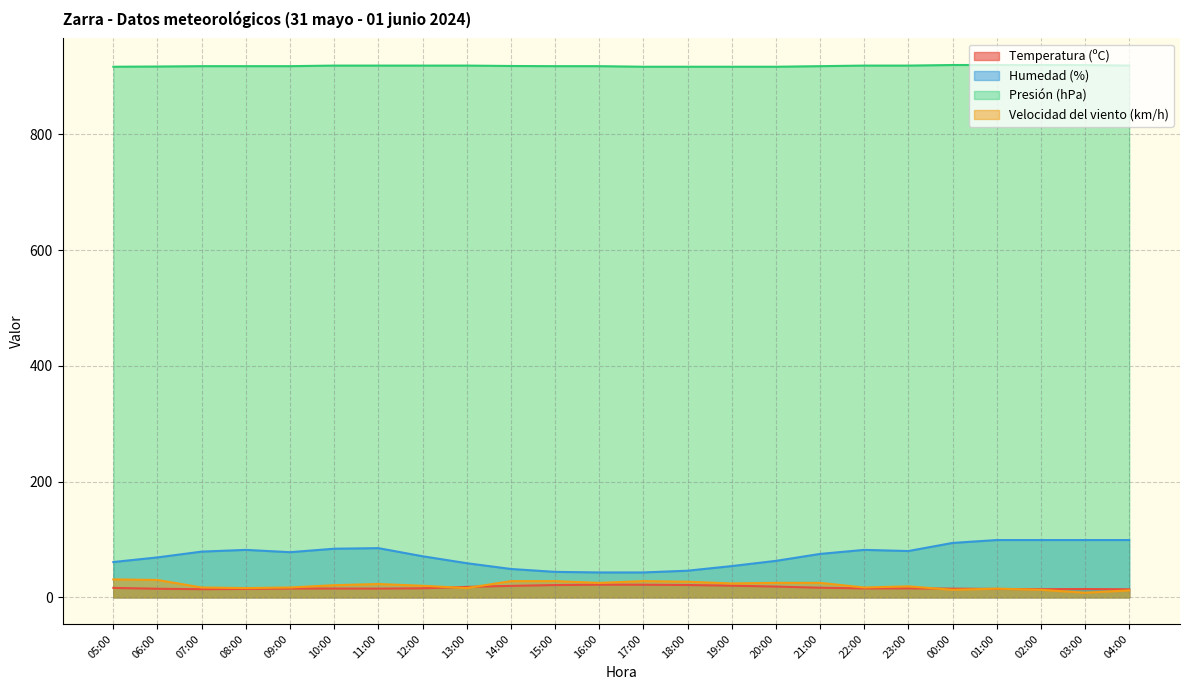

At which category is the sum across all series the highest?

01:00